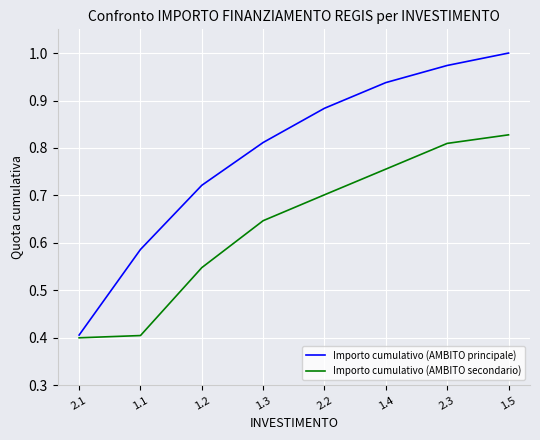

Between 1.4 and 1.5, which series saw the biggest shift?

Importo cumulativo (AMBITO secondario)